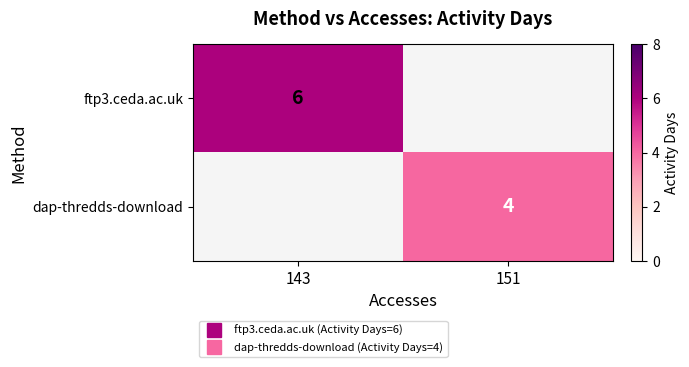

The dap-thredds-download series shows 5.2 at 151. True or false?

False